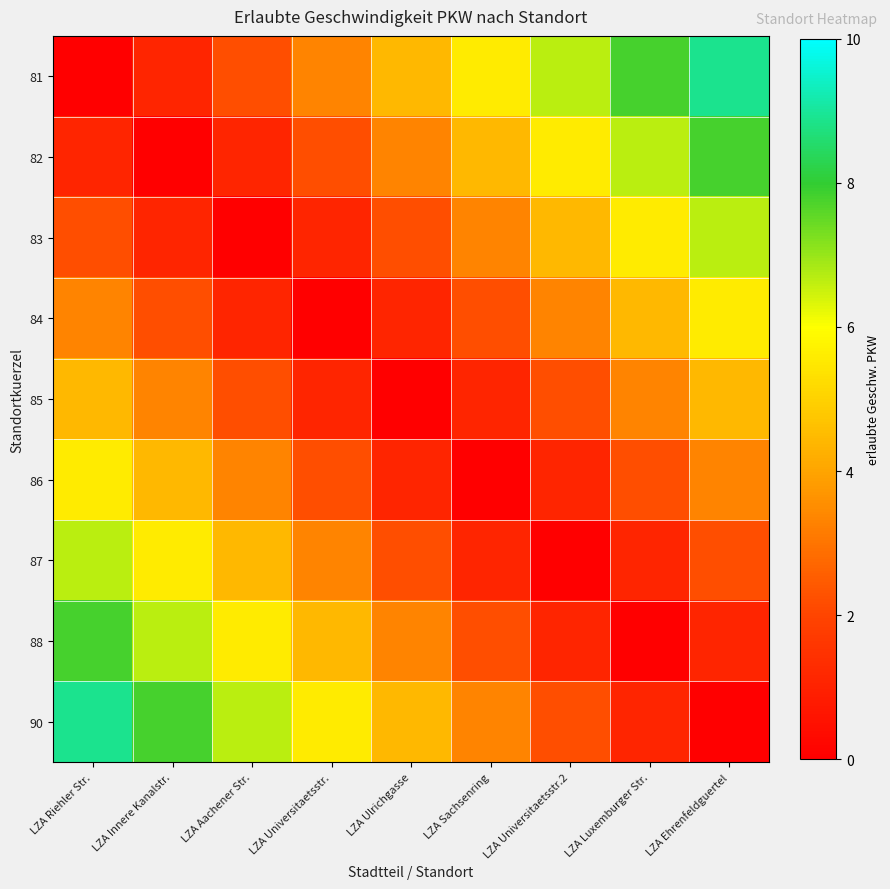

Between LZA Universitaetsstr. and LZA Luxemburger Str., which series saw the biggest shift?

81